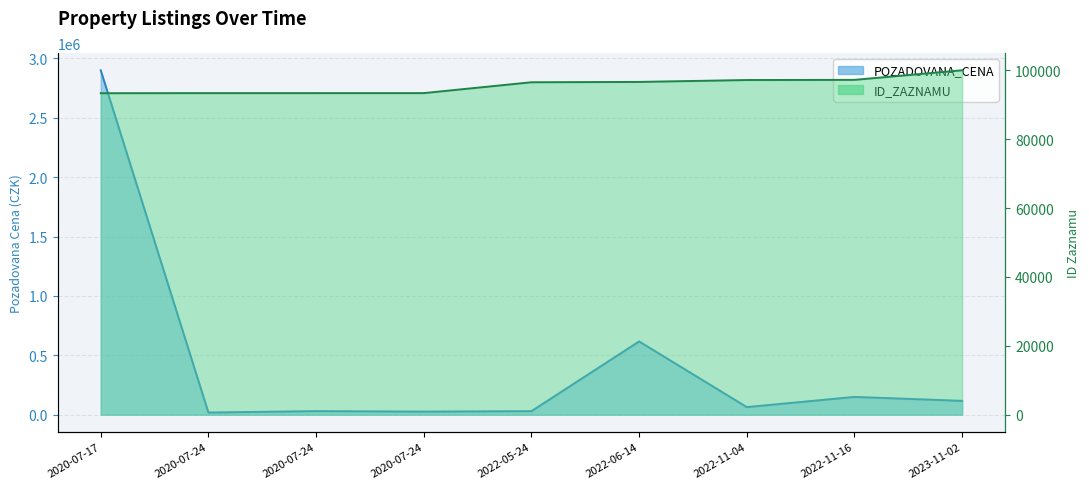

How many categories are shown in the chart?

9